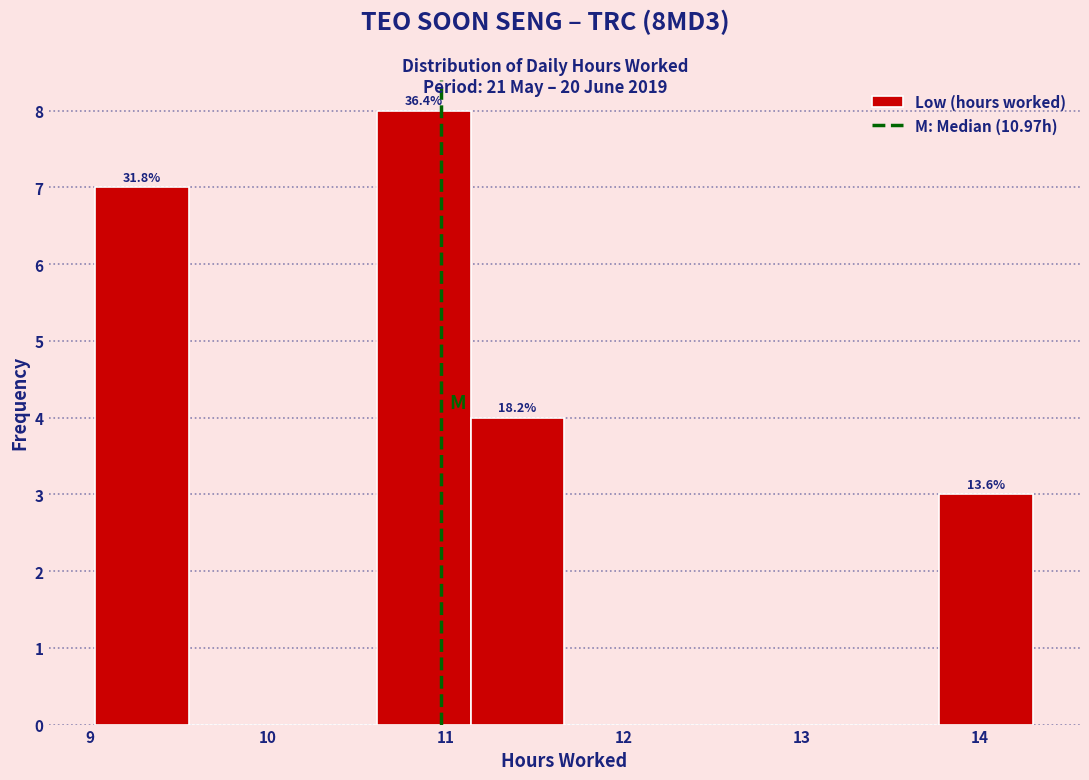

Which range on the x-axis has the tallest bar?

10.6 to 11.1